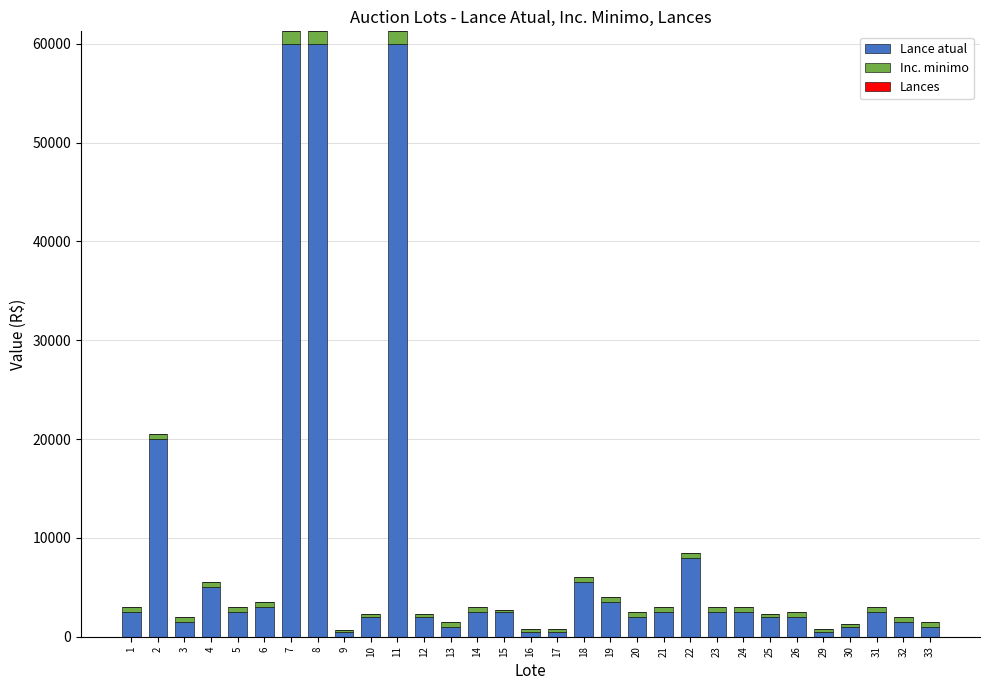

What is the sum of all Lance atual values?

263000